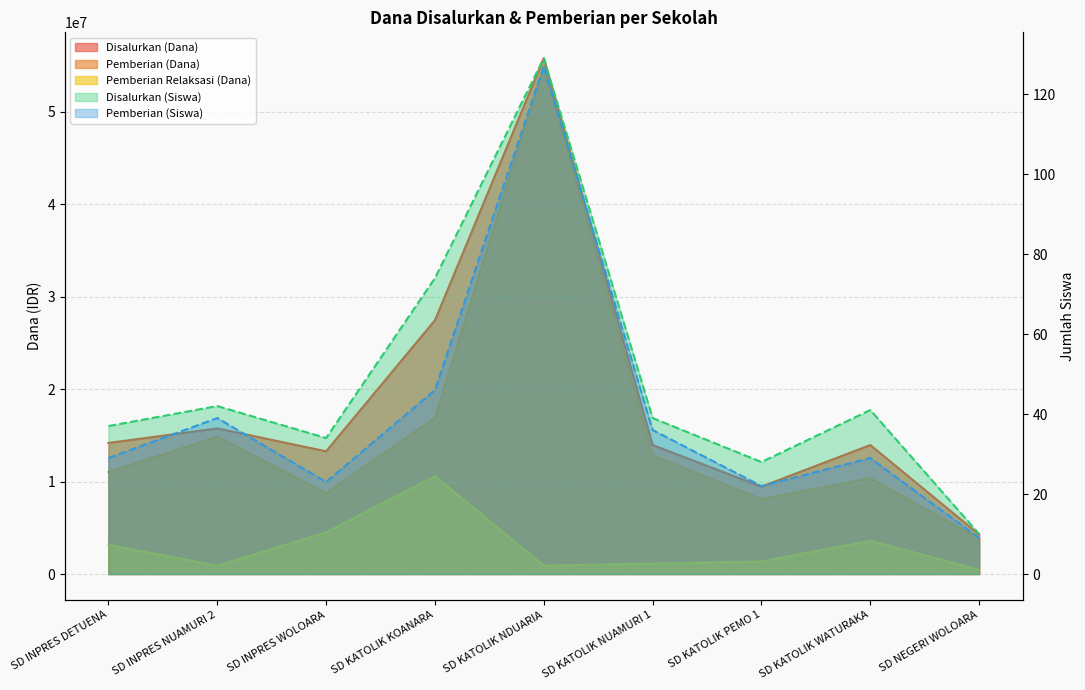

Rank the series at SD KATOLIK KOANARA from highest to lowest value.

Disalurkan (Dana), Pemberian (Dana), Pemberian Relaksasi (Dana), Disalurkan (Siswa), Pemberian (Siswa)